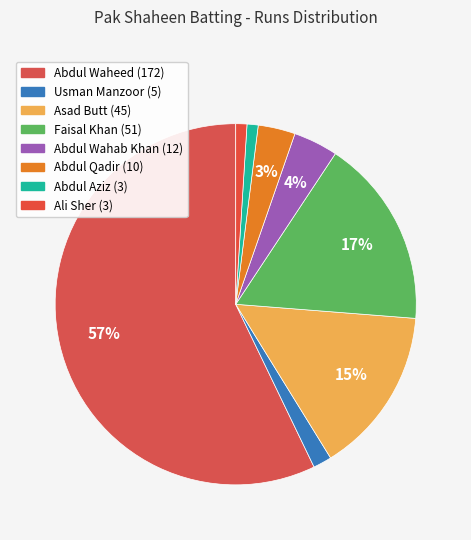

Count the number of slices in the pie.

8